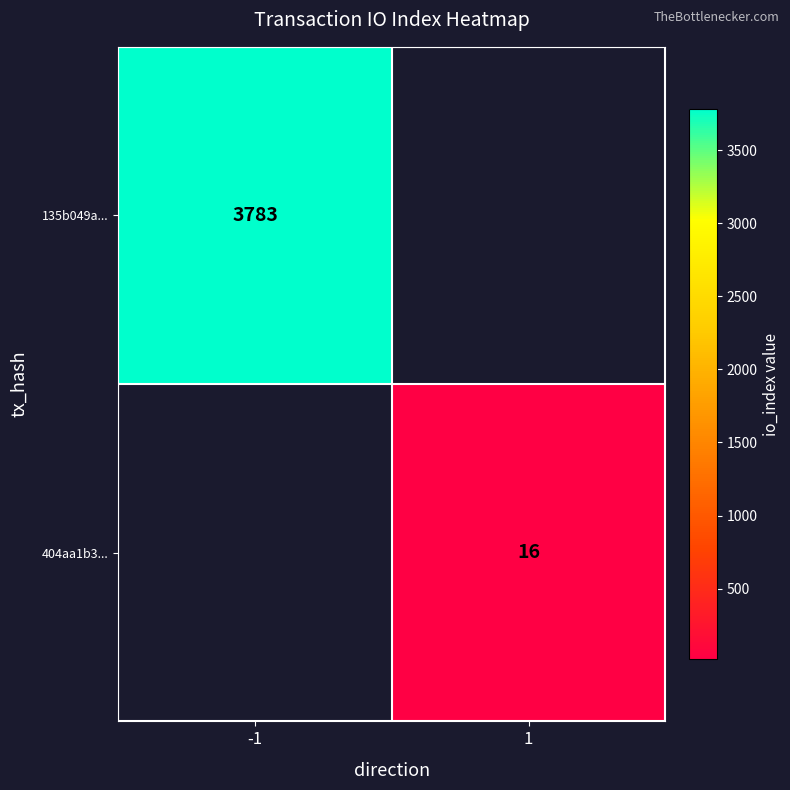

The value of 404aa1b3... at 1 is 10. True or false?

False